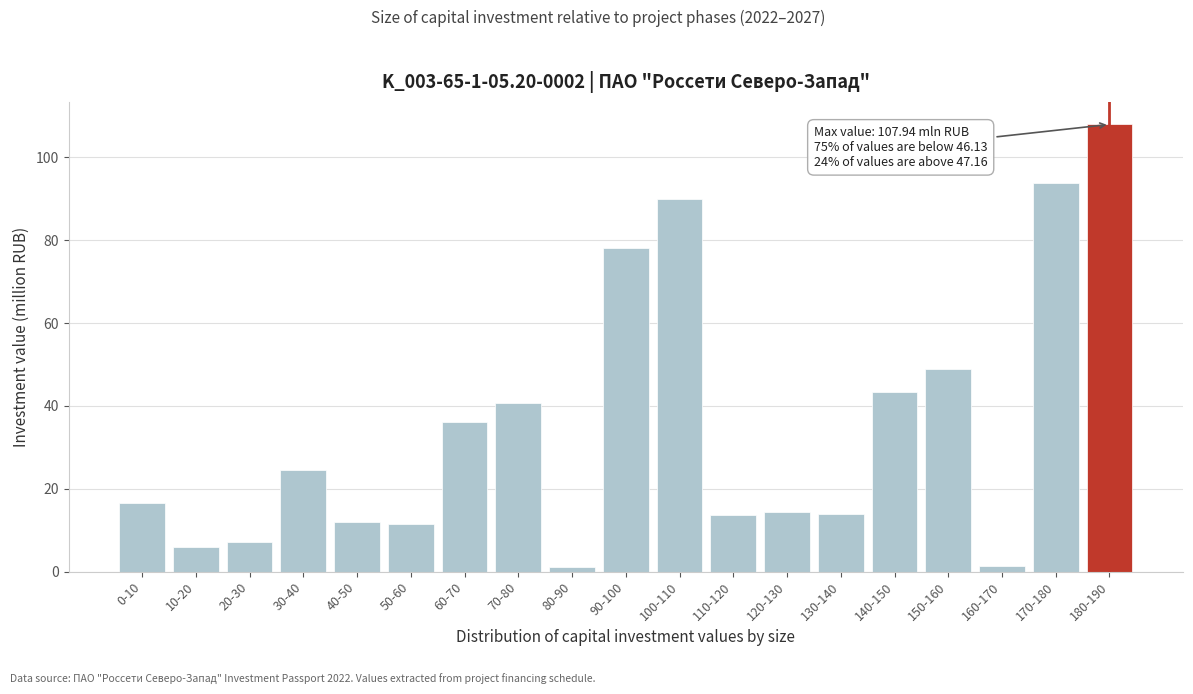

What position from the left is 150-160?

16